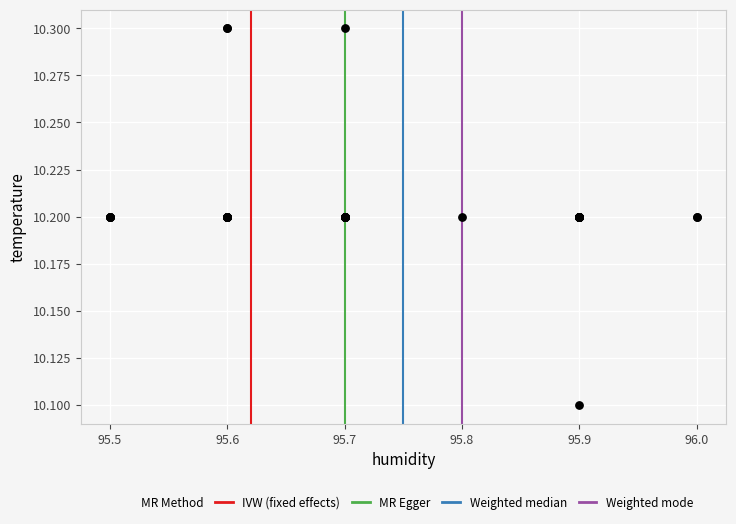

What Y value in the scatter plot is closest to 10?

10.1